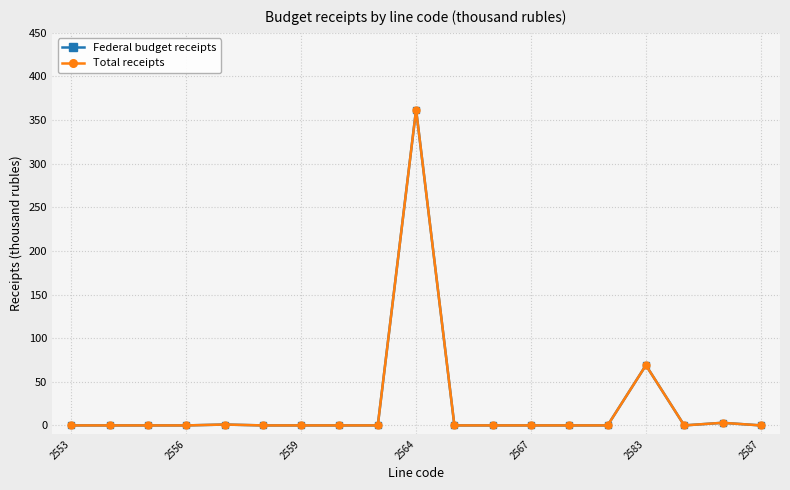

Which series has the largest total across all categories?

Federal budget receipts